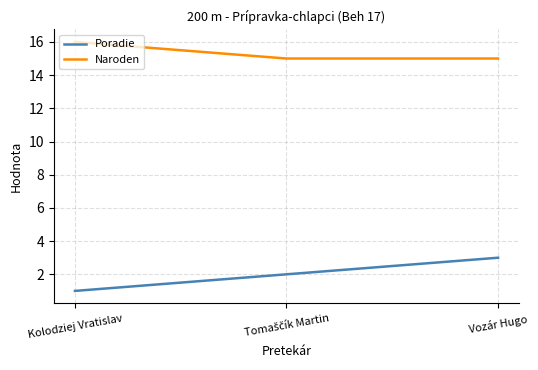

Rank the series by their maximum value, from highest to lowest.

Naroden, Poradie